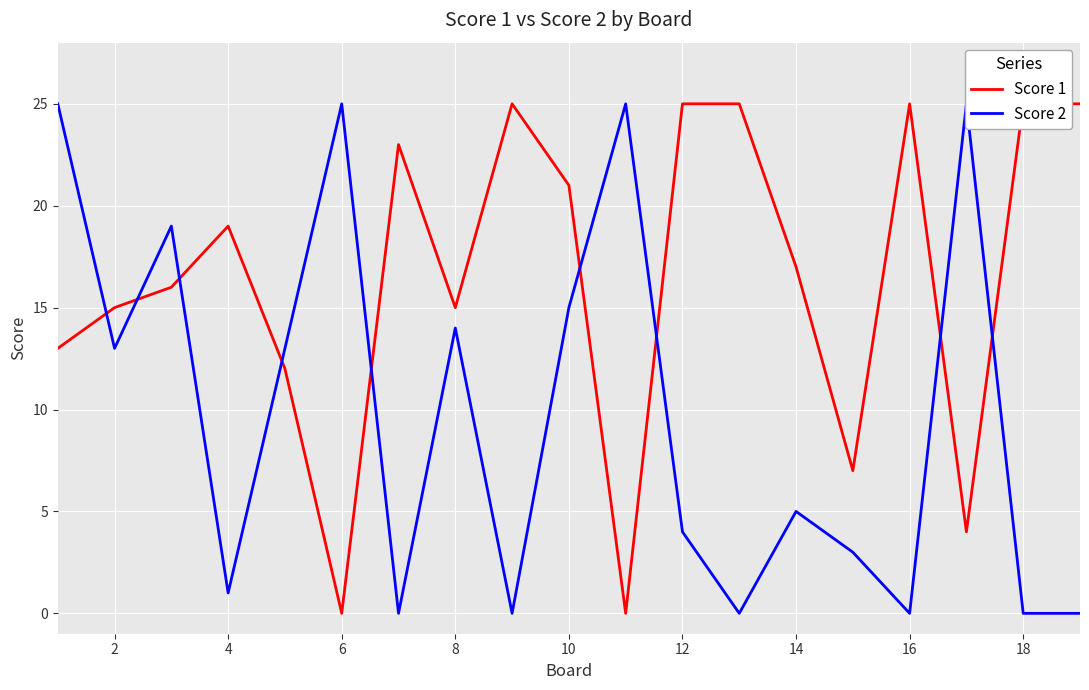

What is the sum of all Score 2 values?

187